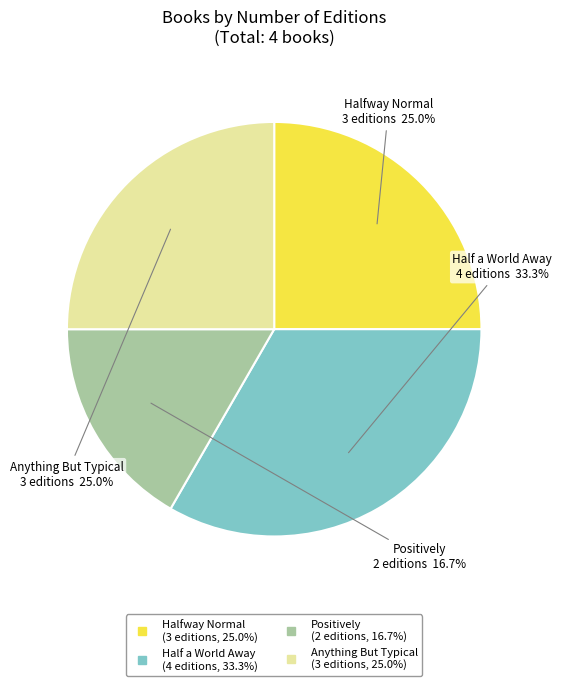

Which slice is the largest?

Half a World Away